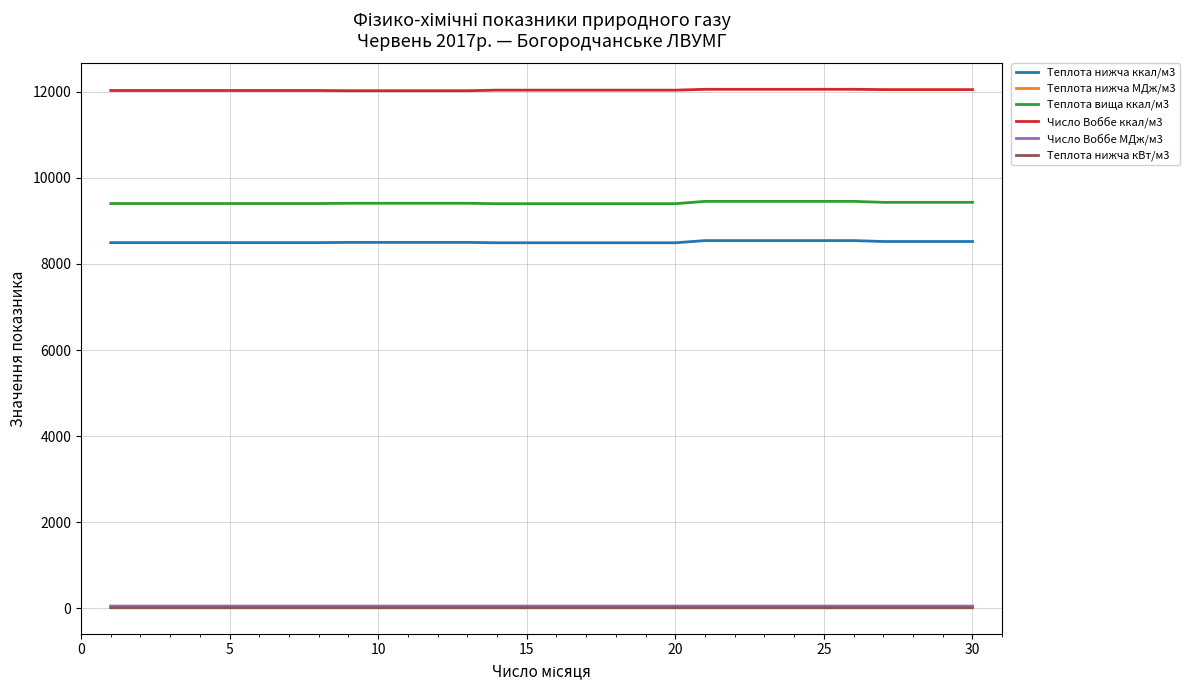

What is the greatest value displayed?

12059.0